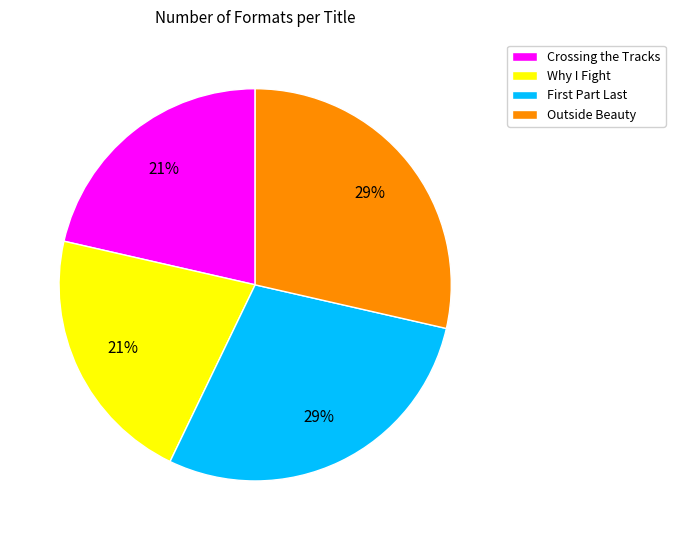

How many segments does this pie chart have?

4